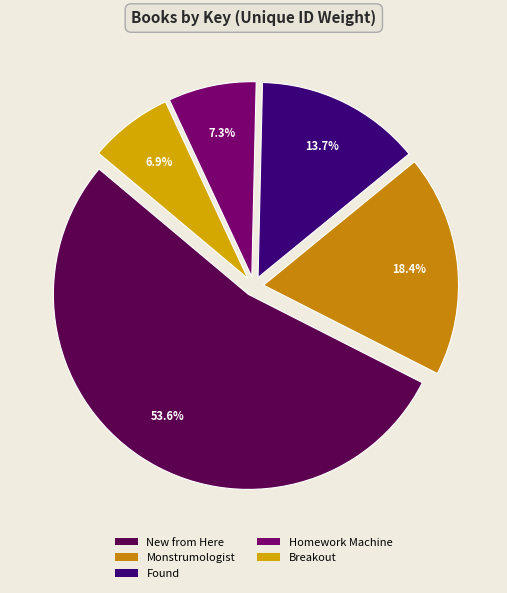

To the nearest percent, what portion does Monstrumologist represent?

18%